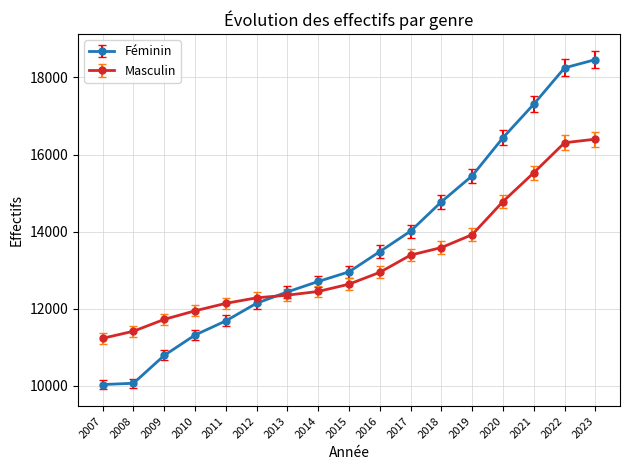

Between 2010 and 2013, which series saw the biggest shift?

Féminin